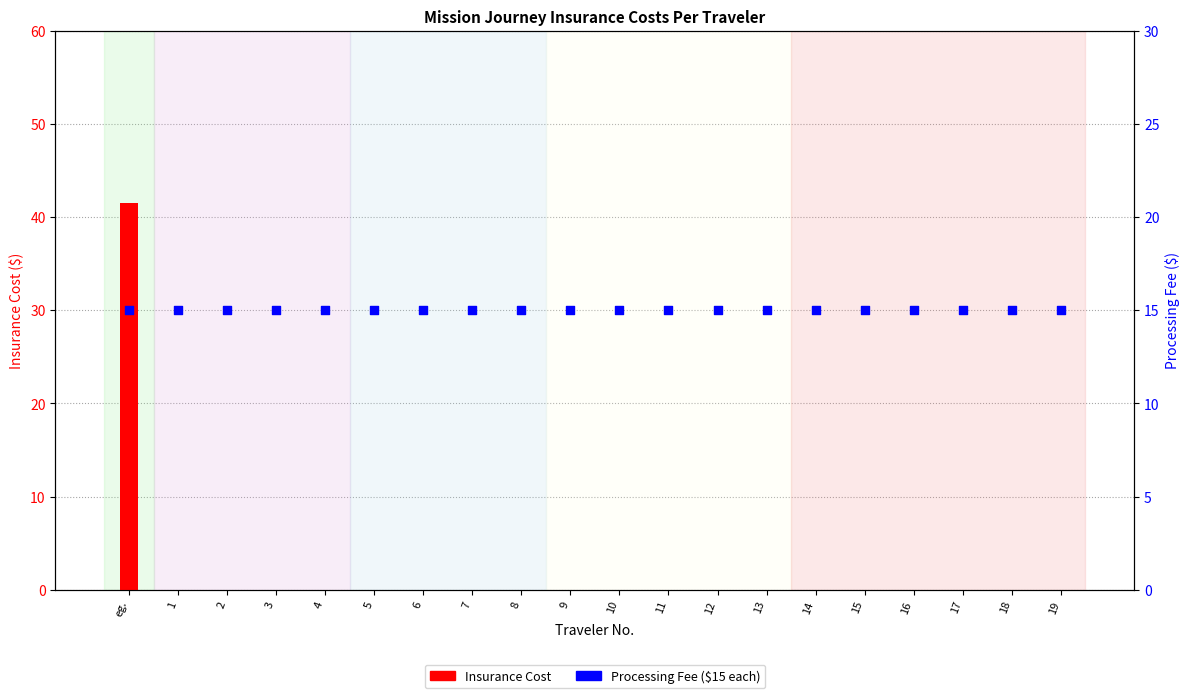

Which series reaches the maximum Y coordinate?

Insurance Cost